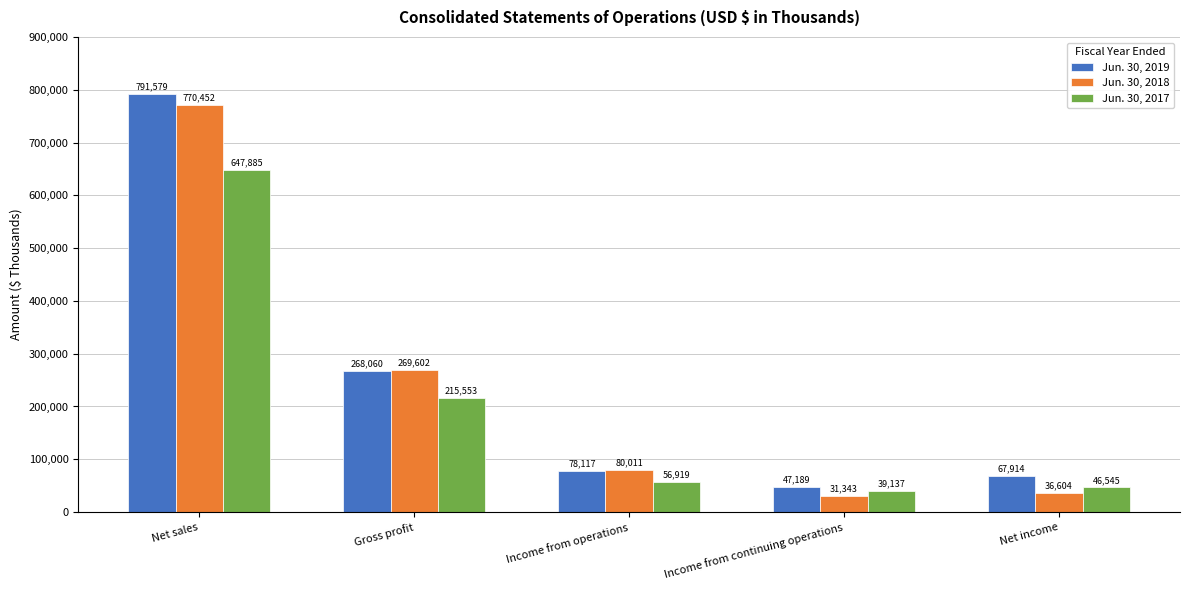

Is the value of Jun. 30, 2019 at Income from continuing operations greater than the value of Jun. 30, 2017 at Gross profit?

No